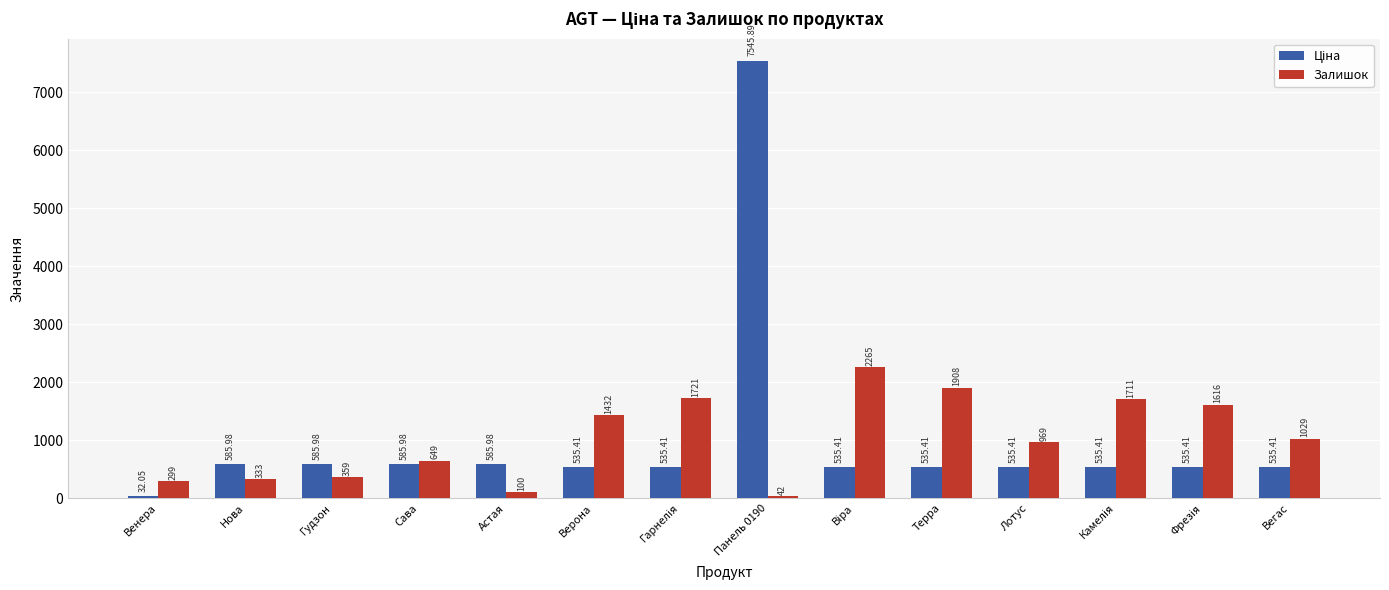

At how many categories does at least one series exceed 5967?

1